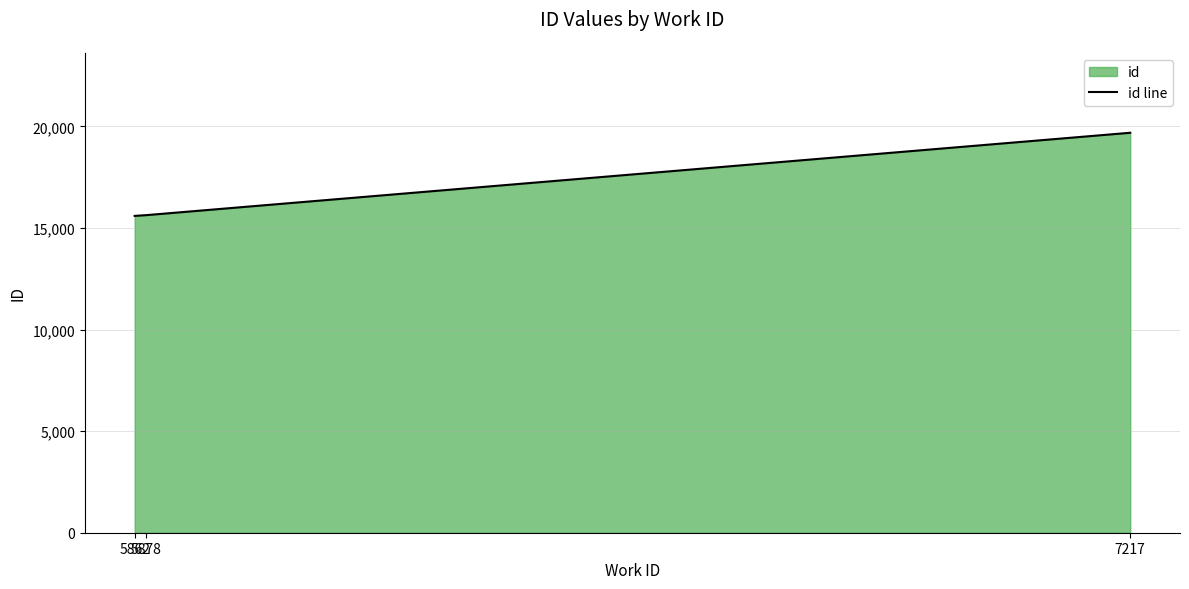

How many data points are less than 15634?

1